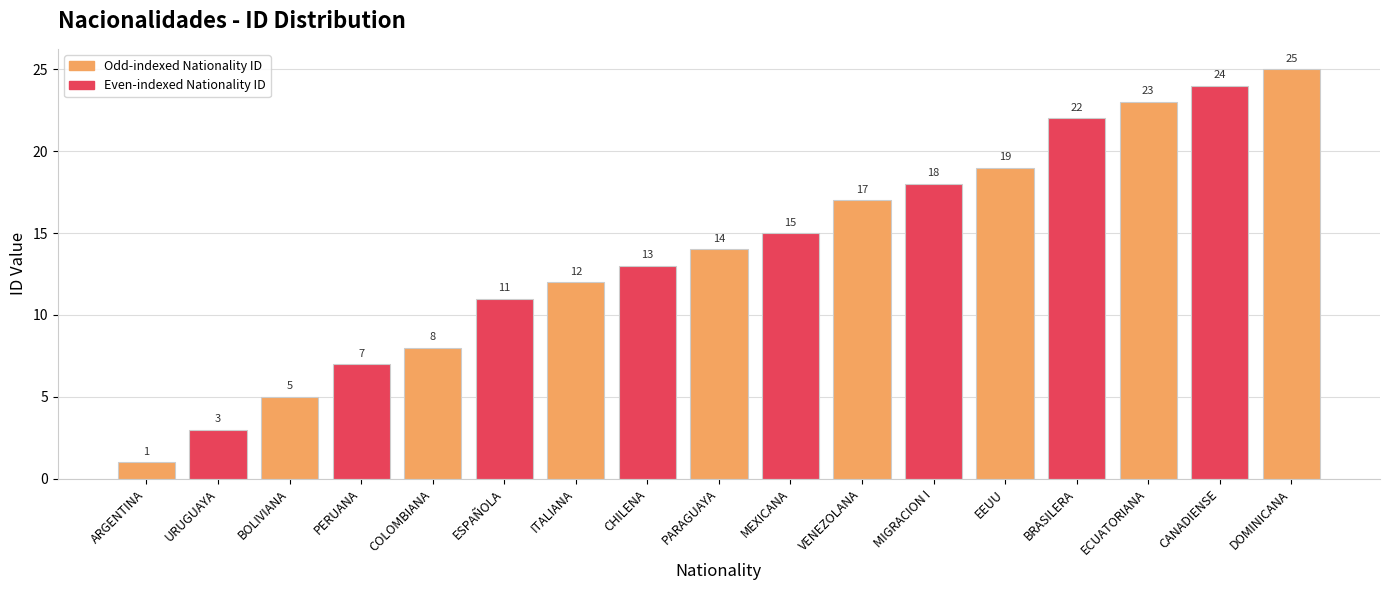

What is the label of the 17th bar from the right?

ARGENTINA